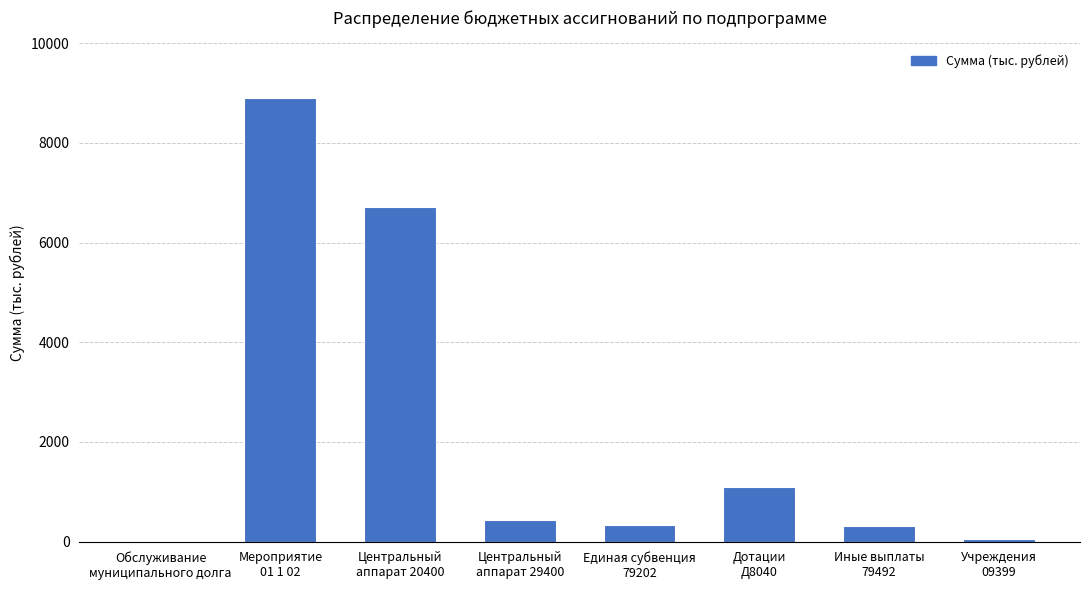

The chart shows a value of 11840.7 at Центральный
аппарат 20400. True or false?

False